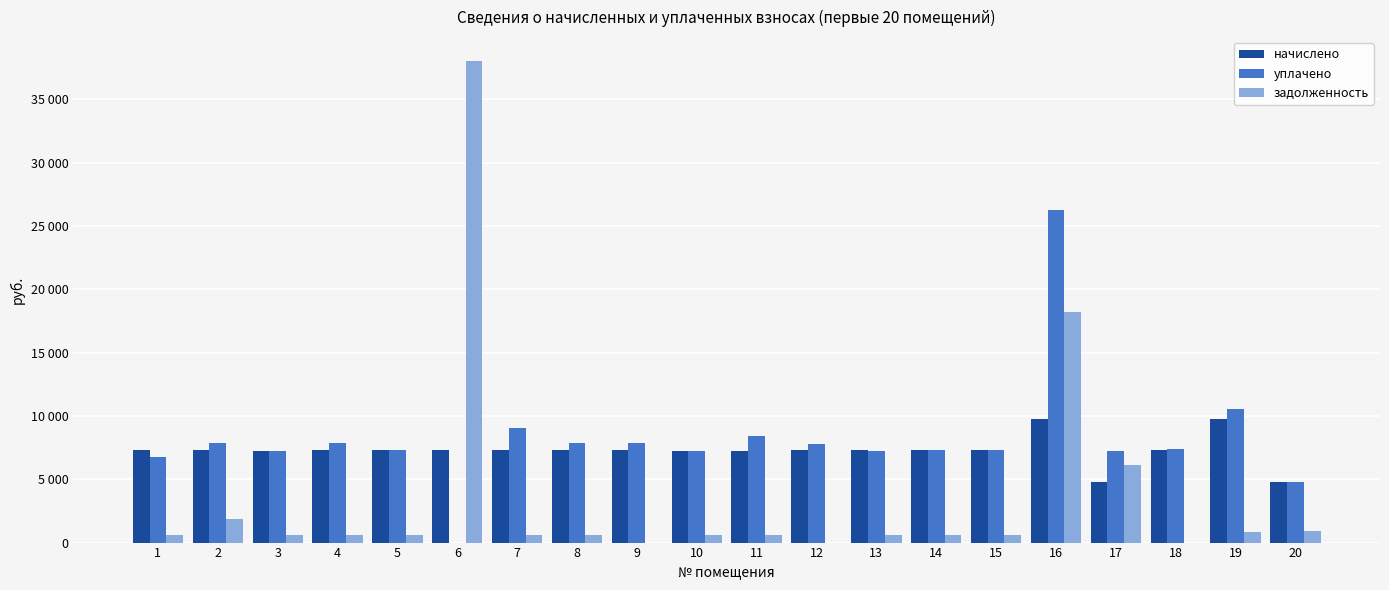

Are the bars grouped side by side (vs. stacked)?

Yes